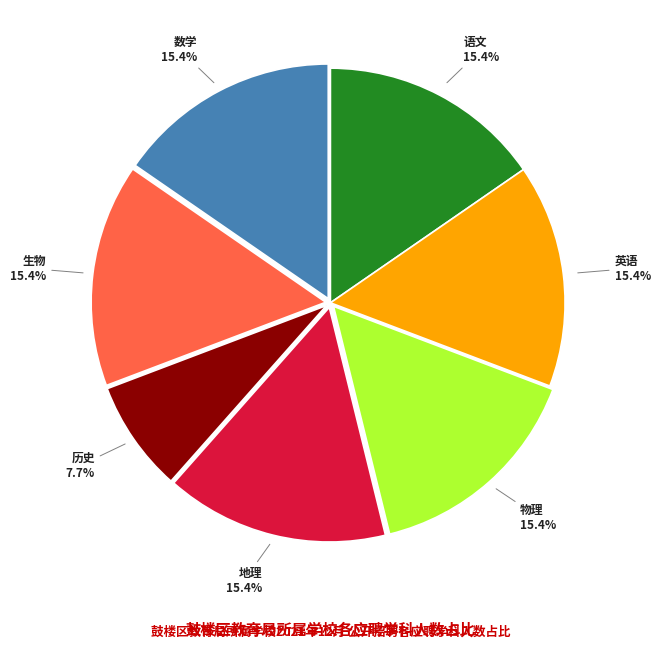

Which slice is the smallest?

历史